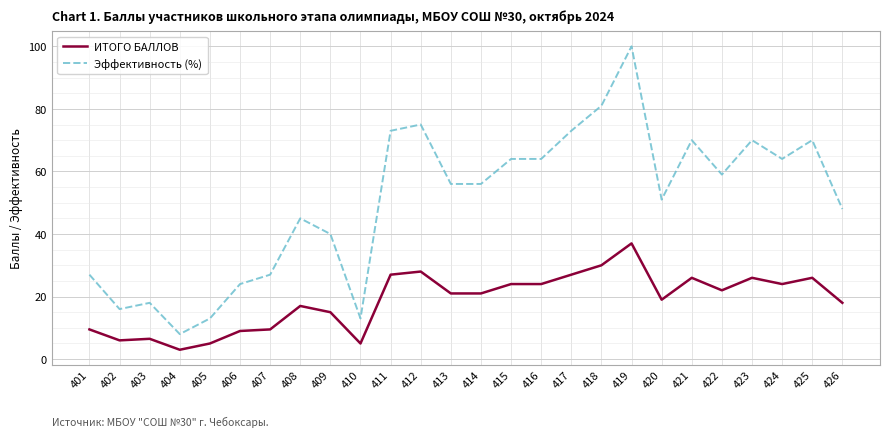

What is the difference between the ИТОГО БАЛЛОВ values at 421 and 415?

2.0